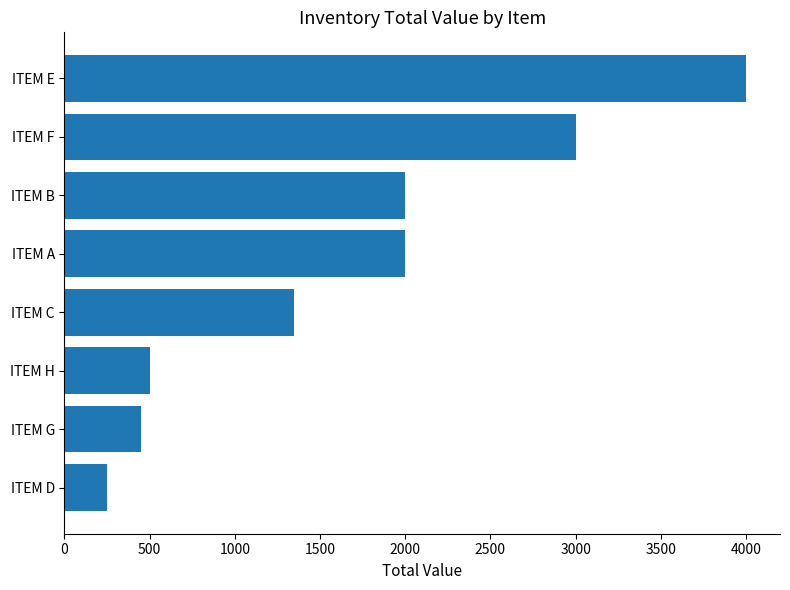

What is the greatest value displayed?

4000